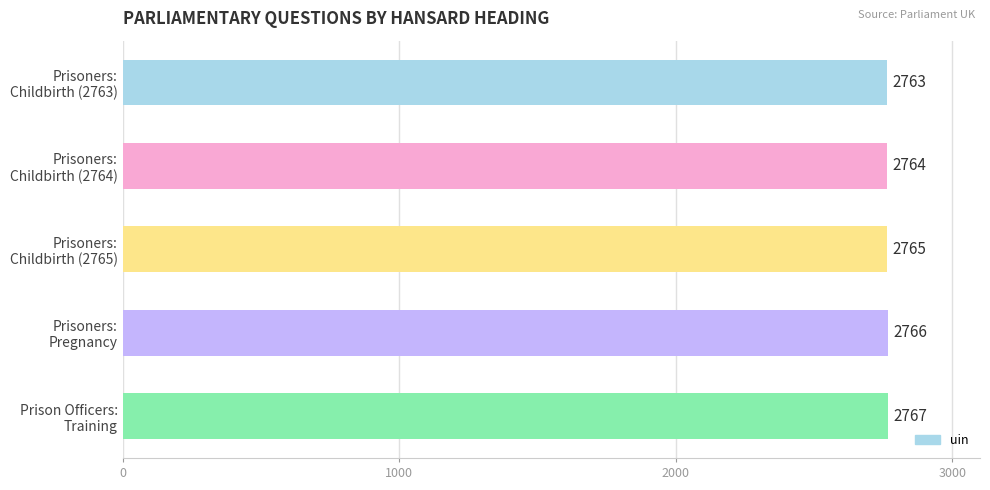

Rank the categories by value from lowest to highest.

Prisoners:
Childbirth (2763), Prisoners:
Childbirth (2764), Prisoners:
Childbirth (2765), Prisoners:
Pregnancy, Prison Officers:
Training